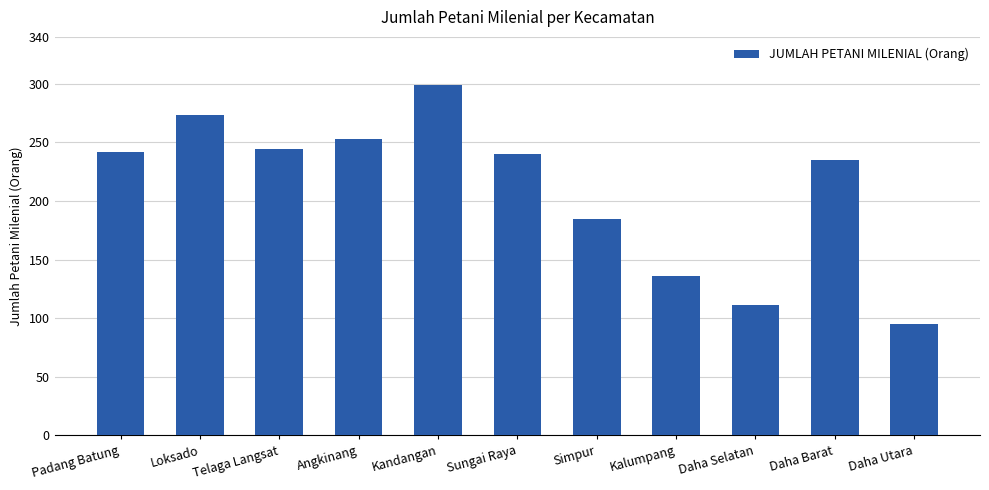

What is the difference between the second highest and second lowest values?

162